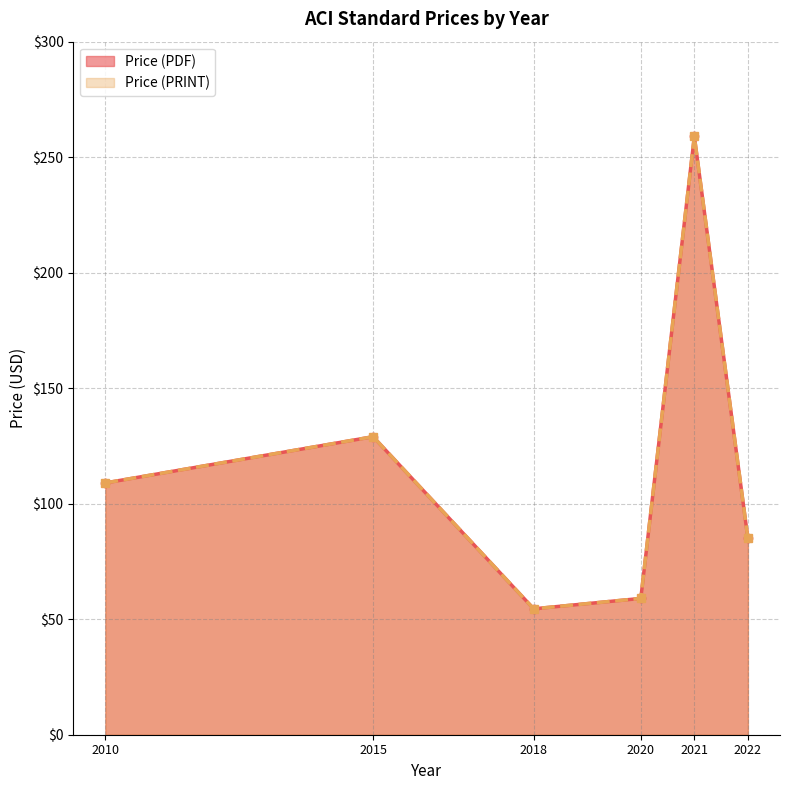

The Price (PDF) series shows 88.5 at 2020. True or false?

False